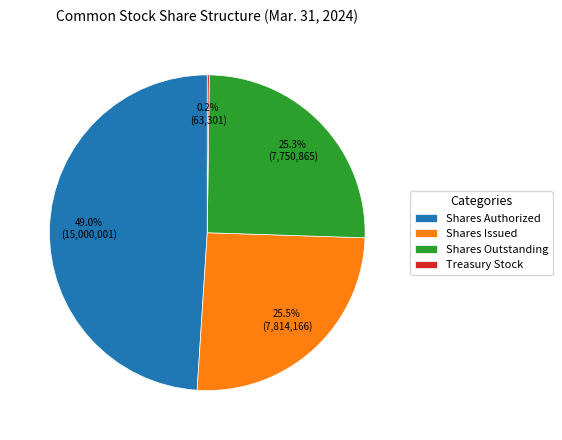

What is the ratio of the value at Shares Issued to the value at Shares Outstanding?

1.0